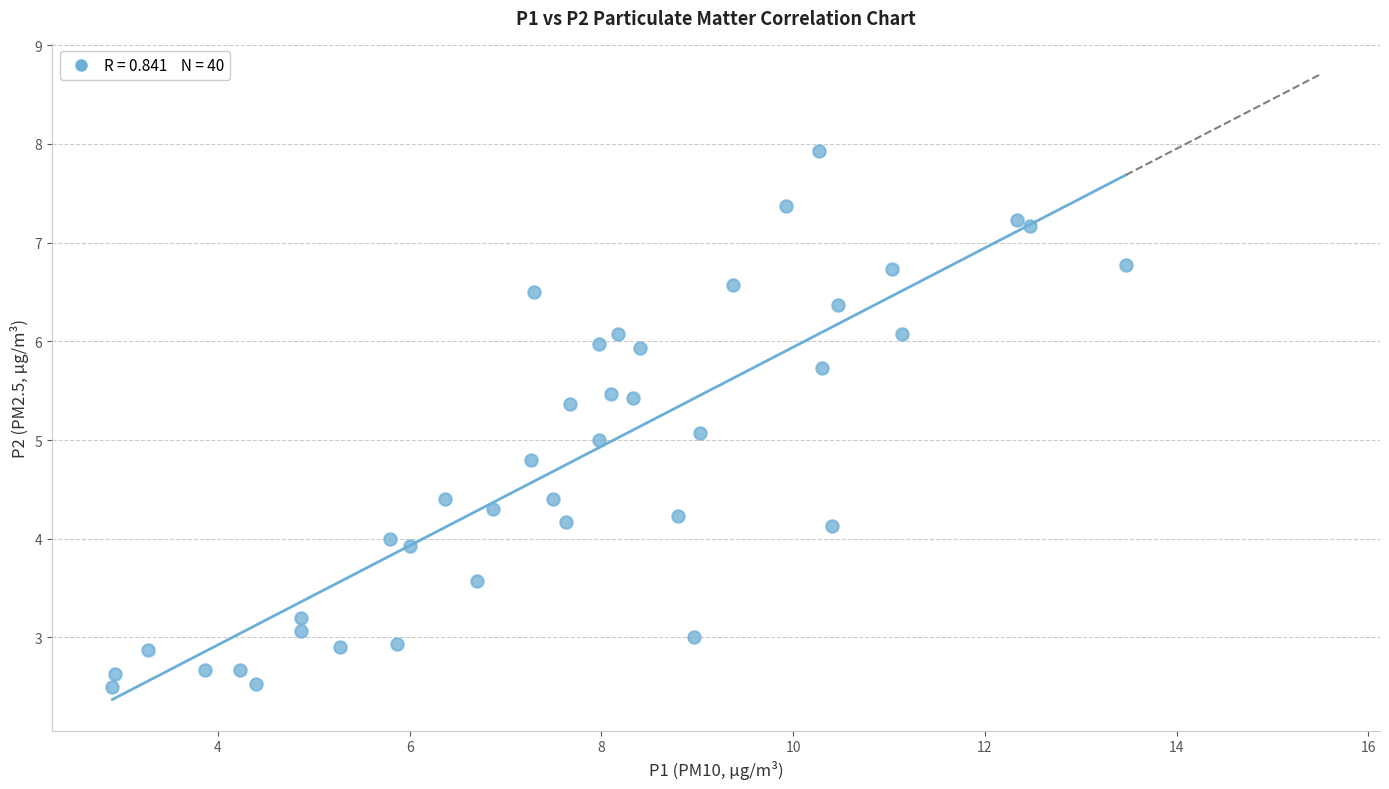

What is the range of X values (max minus min)?

10.6